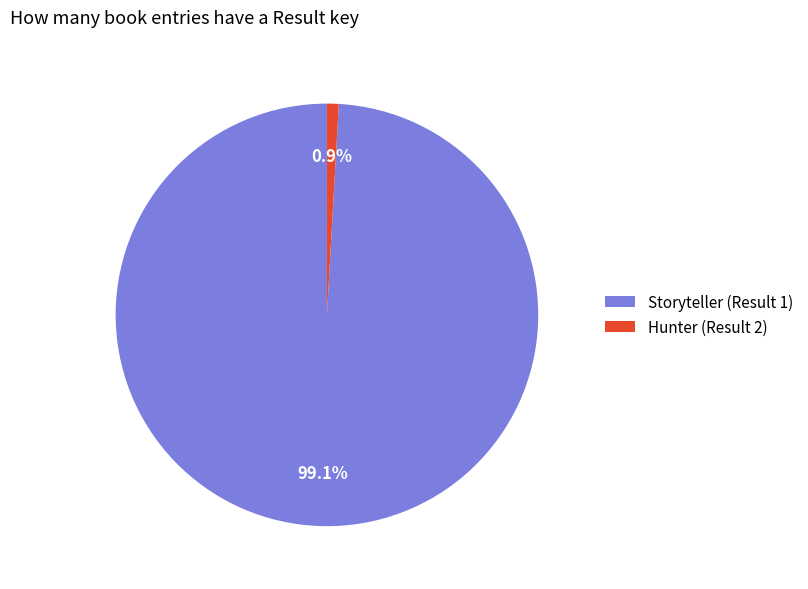

What is the largest slice in the pie chart?

Storyteller (Result 1)